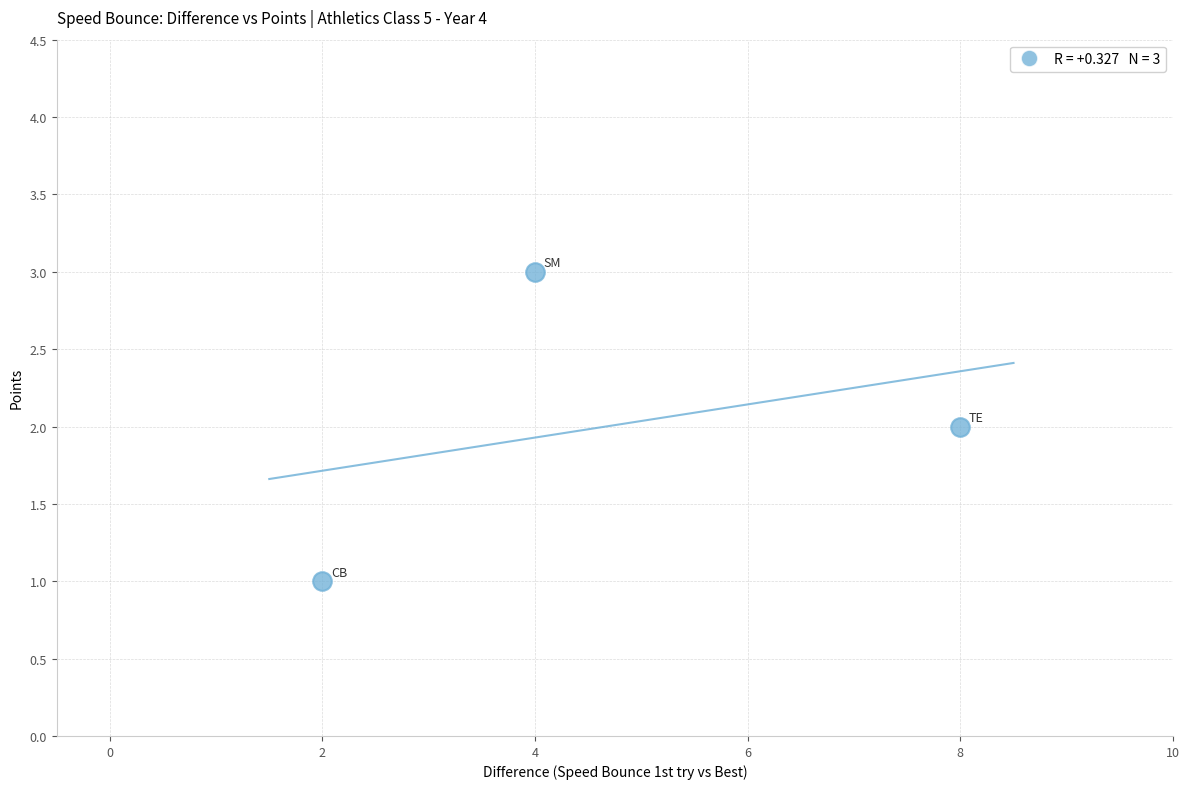

What is the range of X values (max minus min)?

6